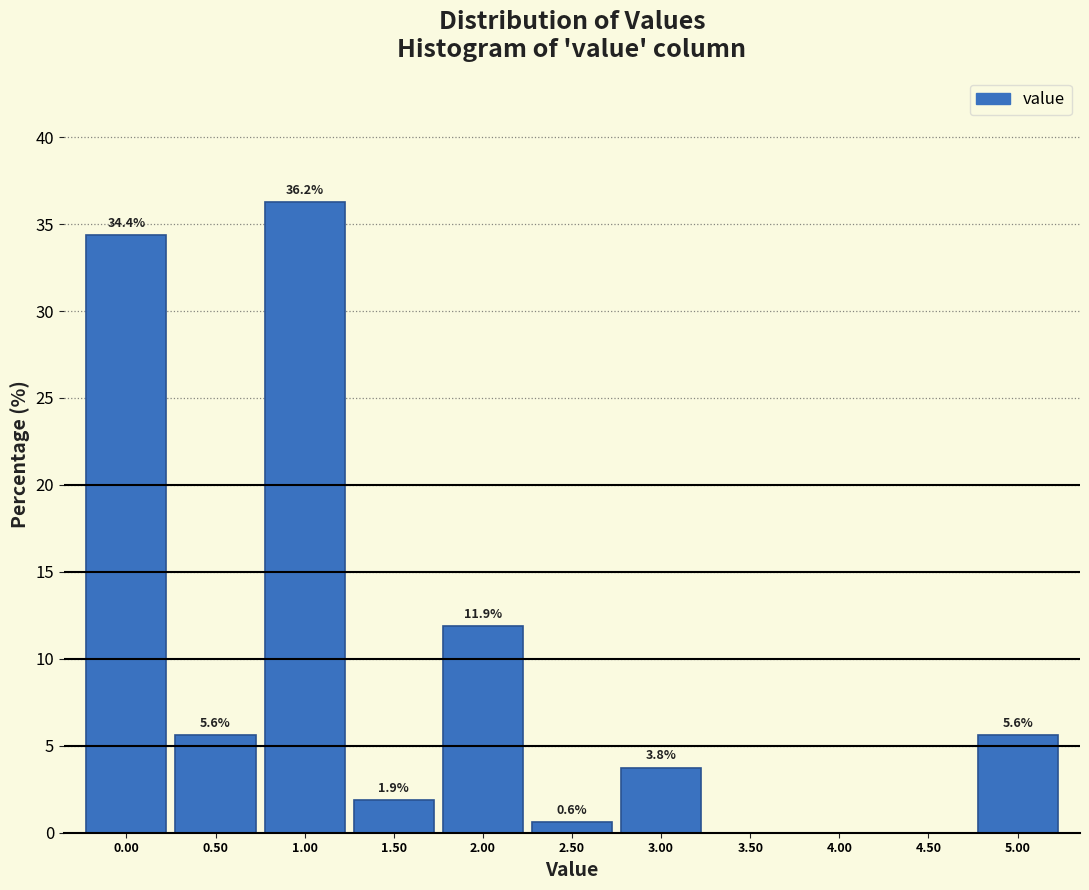

Which range on the x-axis has the tallest bar?

0.75 to 1.25